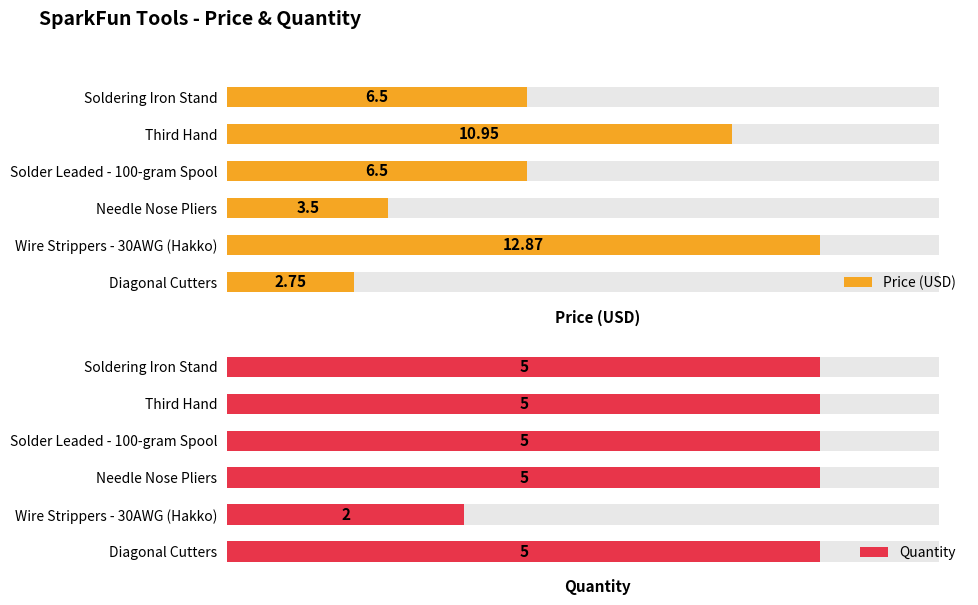

Count the number of data series in this chart.

2